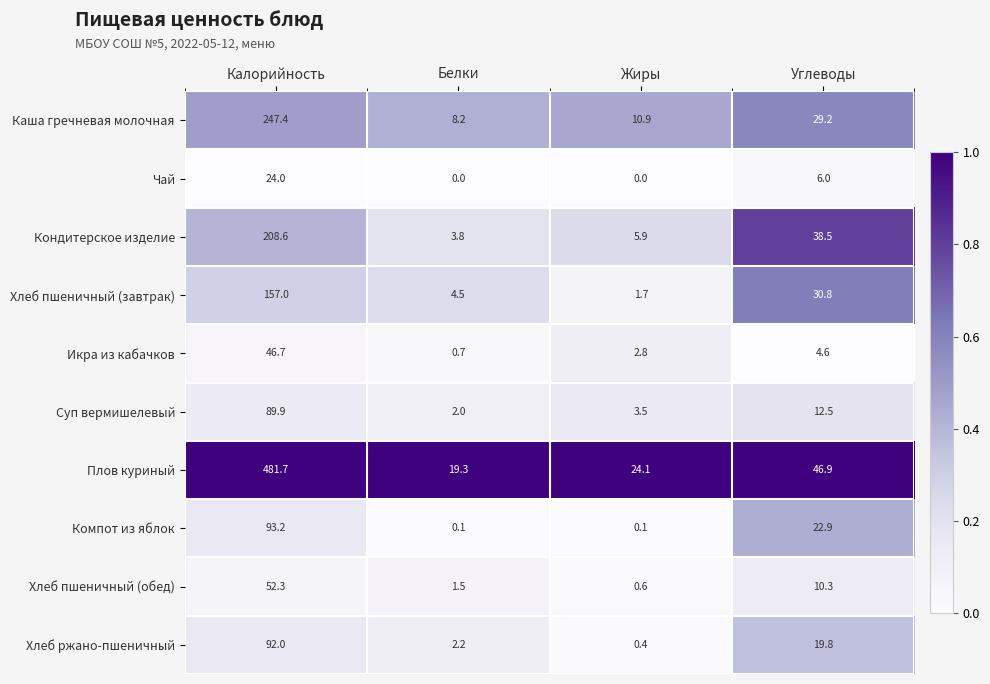

At which label does Суп вермишелевый reach its peak?

Калорийность